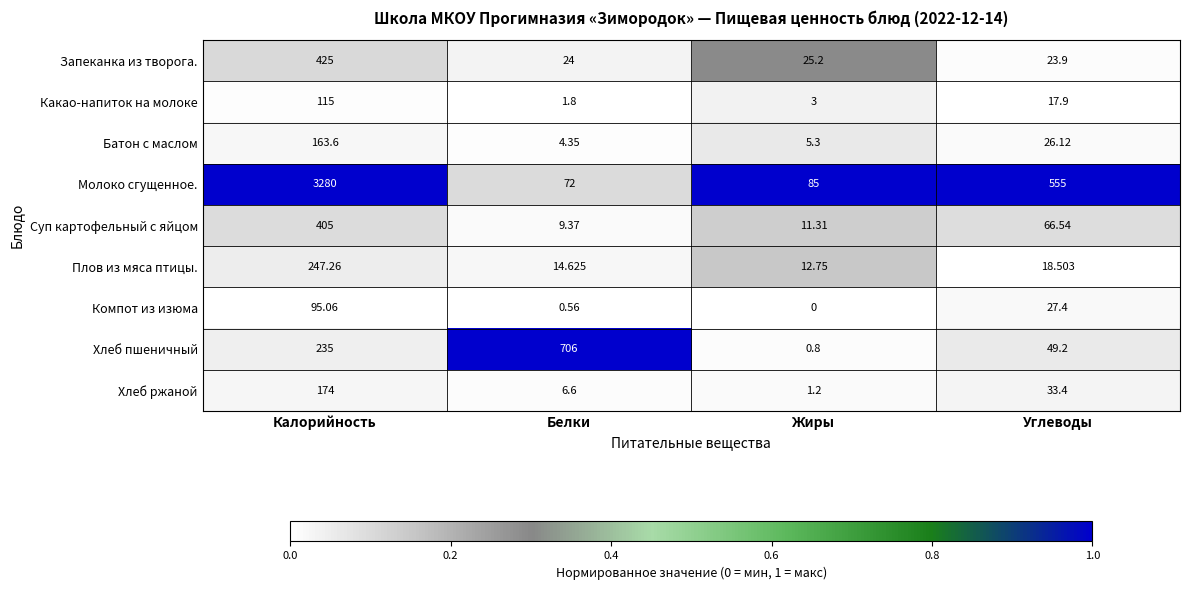

How many distinct data groups are displayed?

9